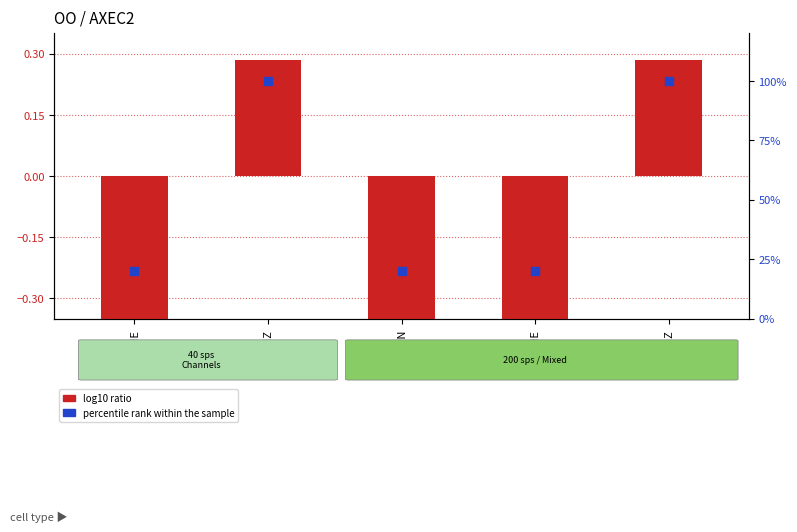

What are all the series names shown in the legend?

log10 ratio, percentile rank within the sample